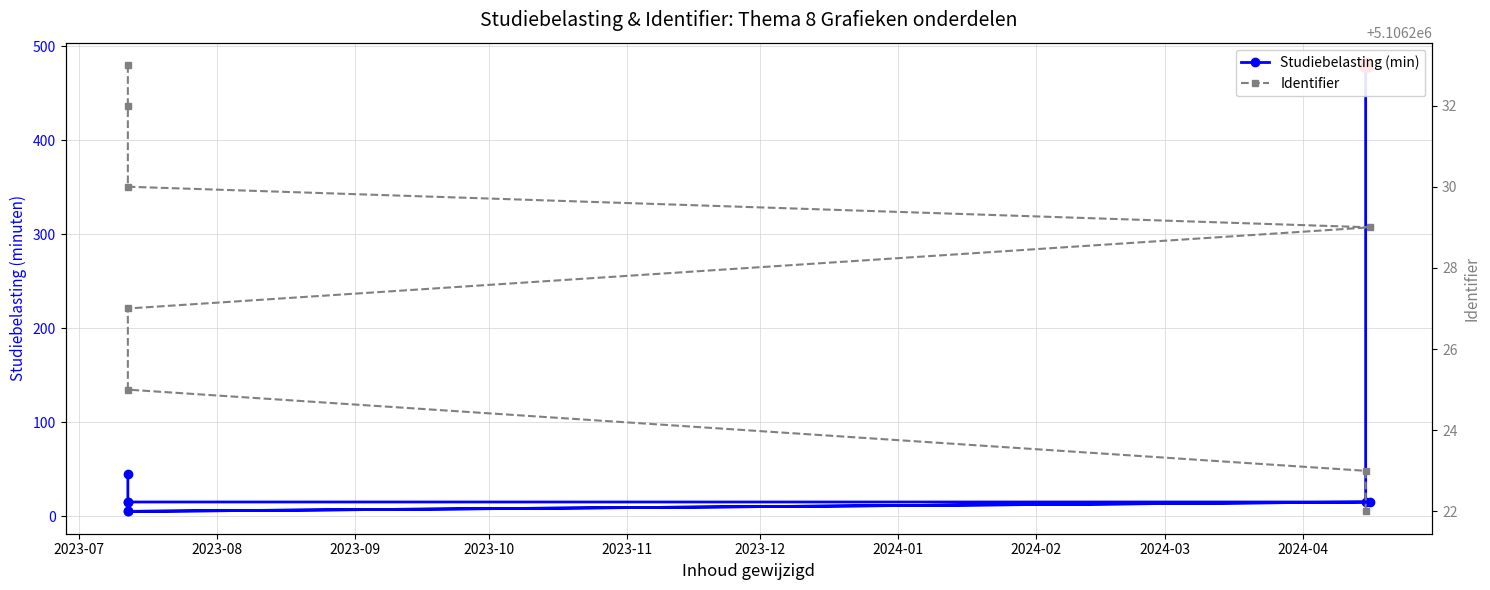

List the series in order of their overall mean, highest first.

Identifier, Studiebelasting (min)